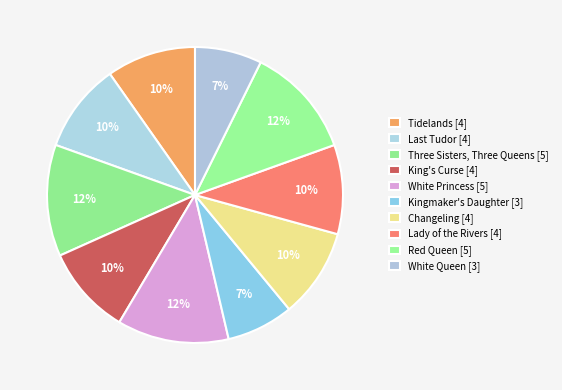

The King's Curse slice represents 10% of the pie. True or false?

True